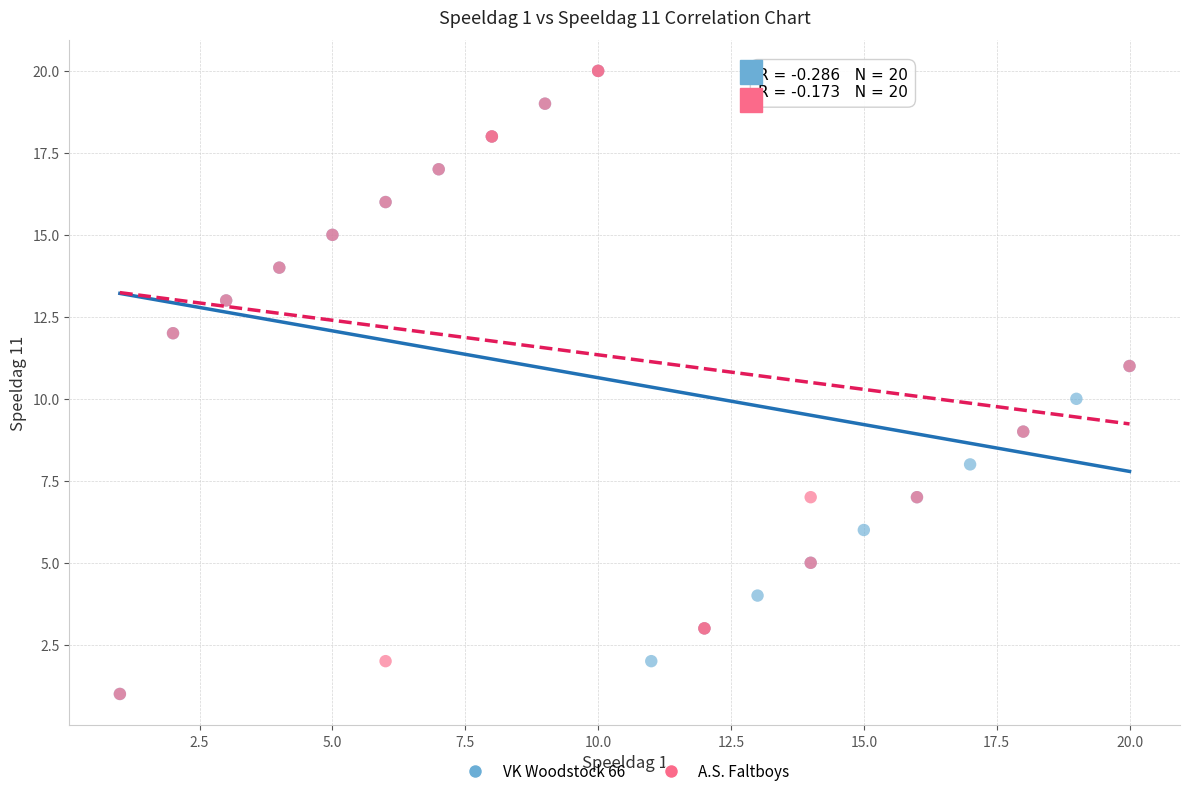

What are all the series names shown in the legend?

VK Woodstock 66, A.S. Faltboys